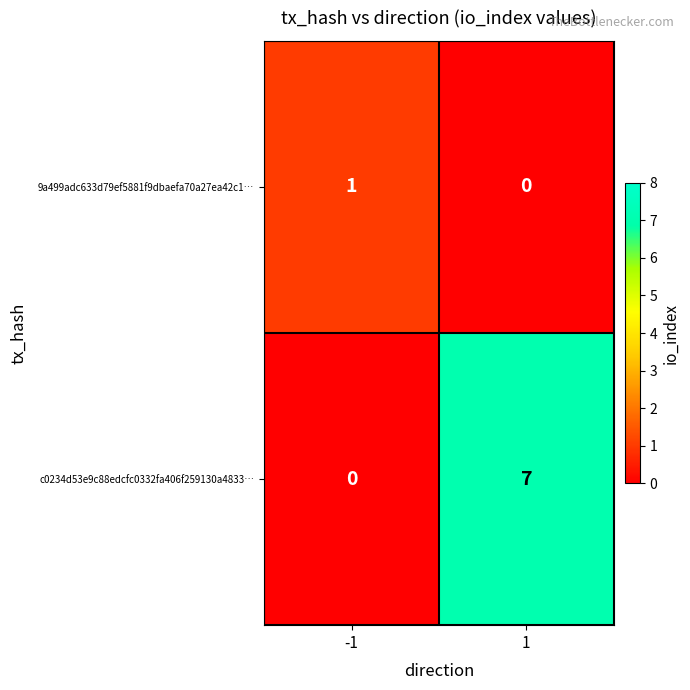

What is the difference between the c0234d53e9c88edcfc0332fa406f259130a4833… values at -1 and 1?

7